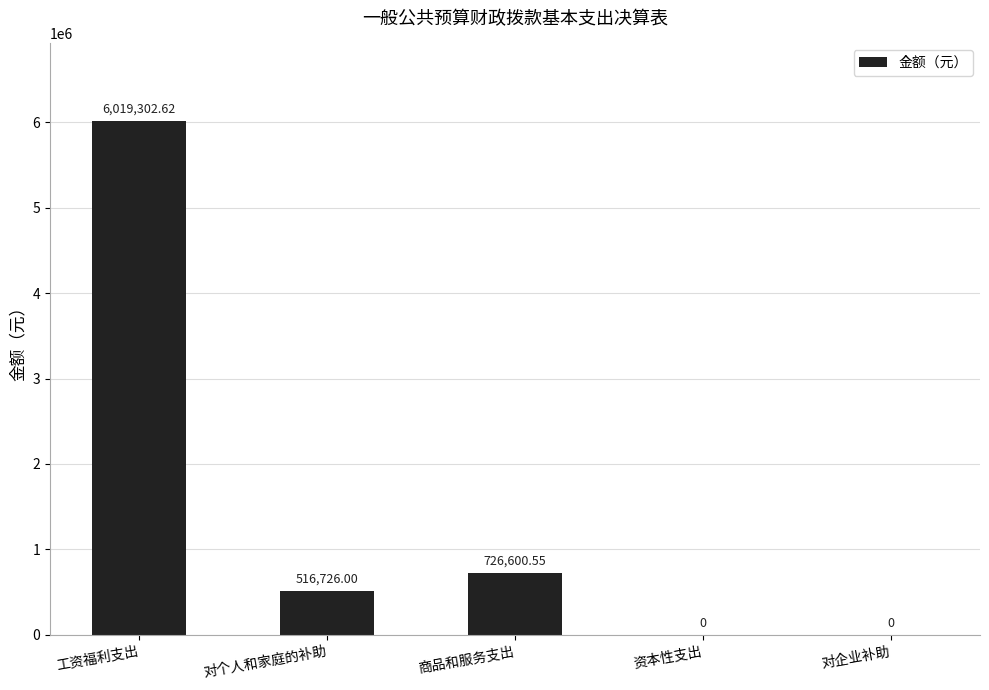

Reading right to left, list all the values displayed in this chart.

0.0	0.0	726600.6	516726.0	6019302.6